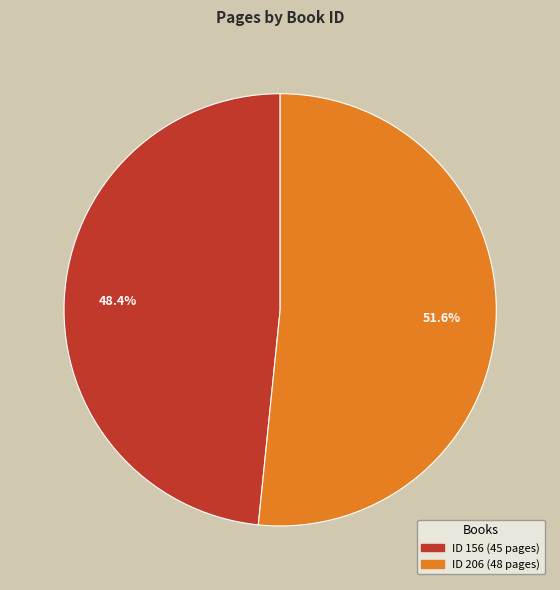

Is there a majority slice in this chart?

Yes